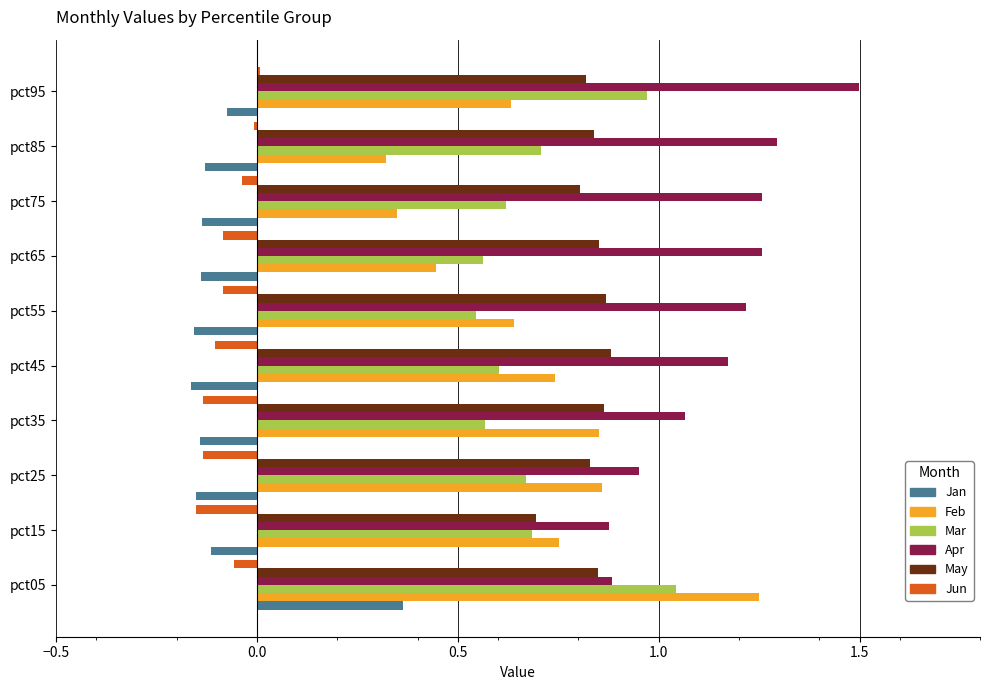

Which series changed the most between pct05 and pct85?

Feb